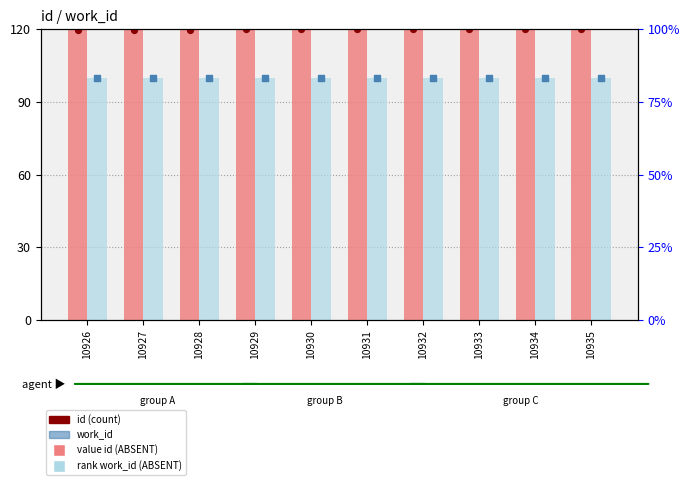

What is the total value across all series at 10932?

220.0